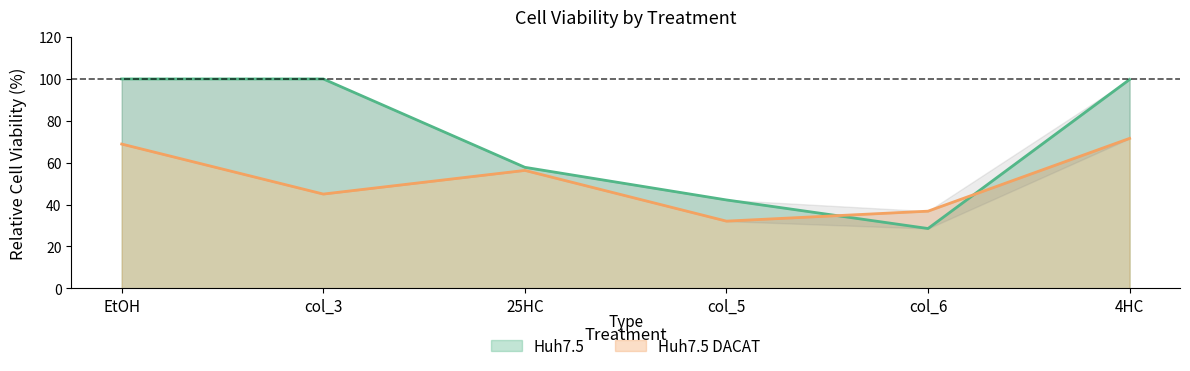

Rank the series at 4HC from lowest to highest value.

Huh7.5 DACAT, Huh7.5